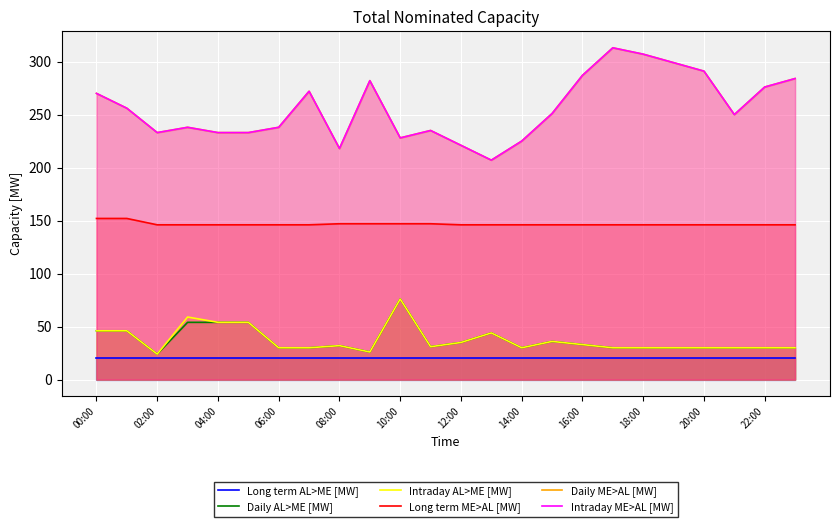

At how many categories does at least one series exceed 103?

24